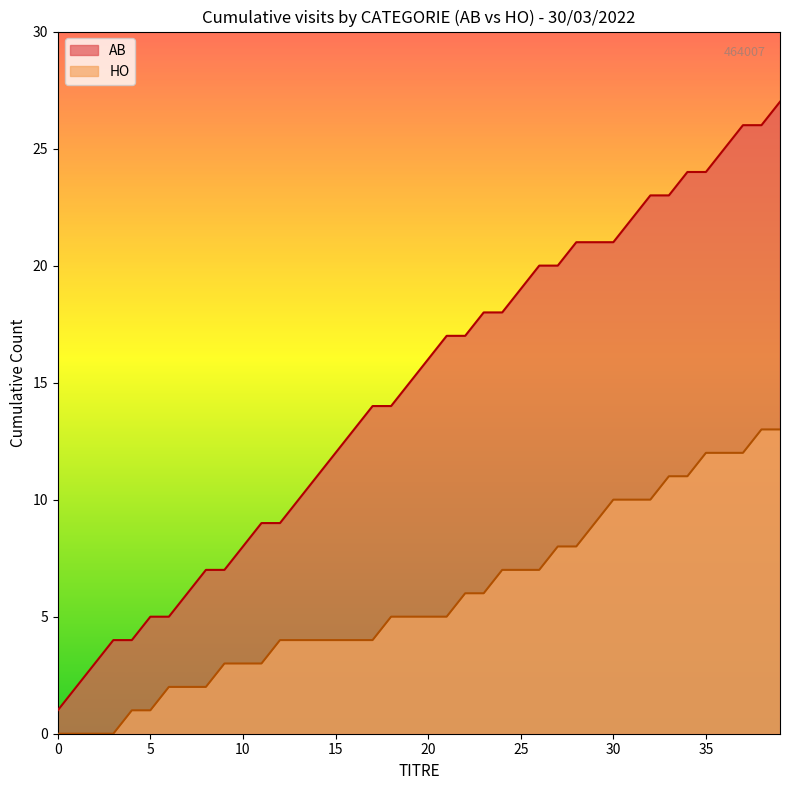

Between 04/04 and 10/04, which series saw the biggest shift?

AB